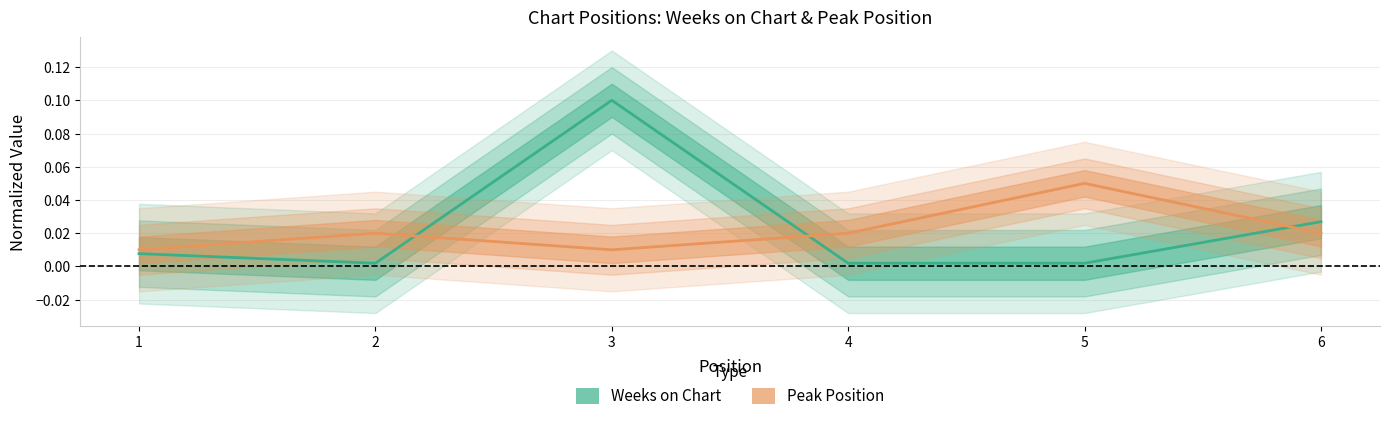

How many lines are shown in the chart?

2